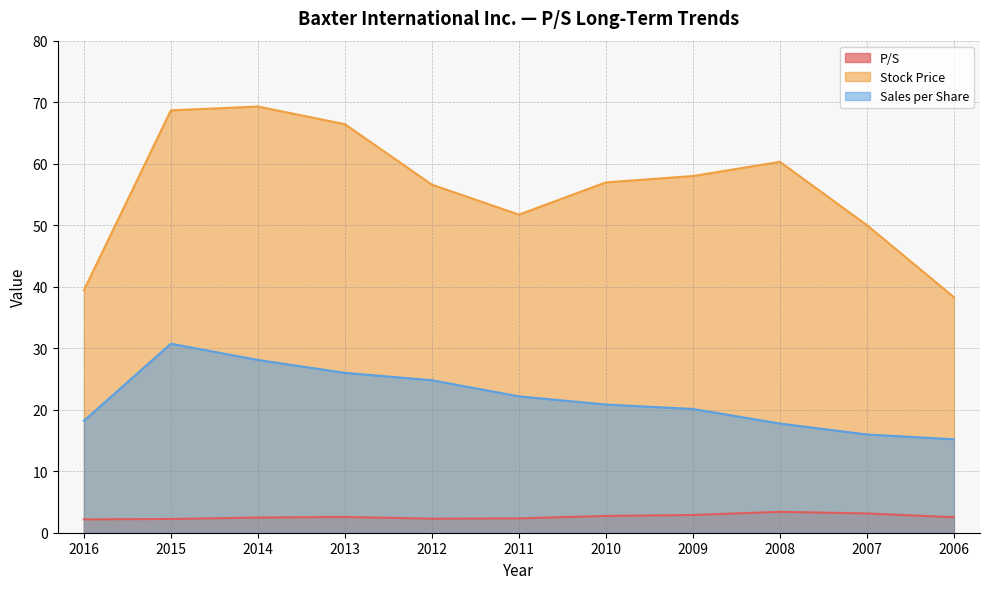

What are all the series names shown in the legend?

P/S, Stock Price, Sales per Share